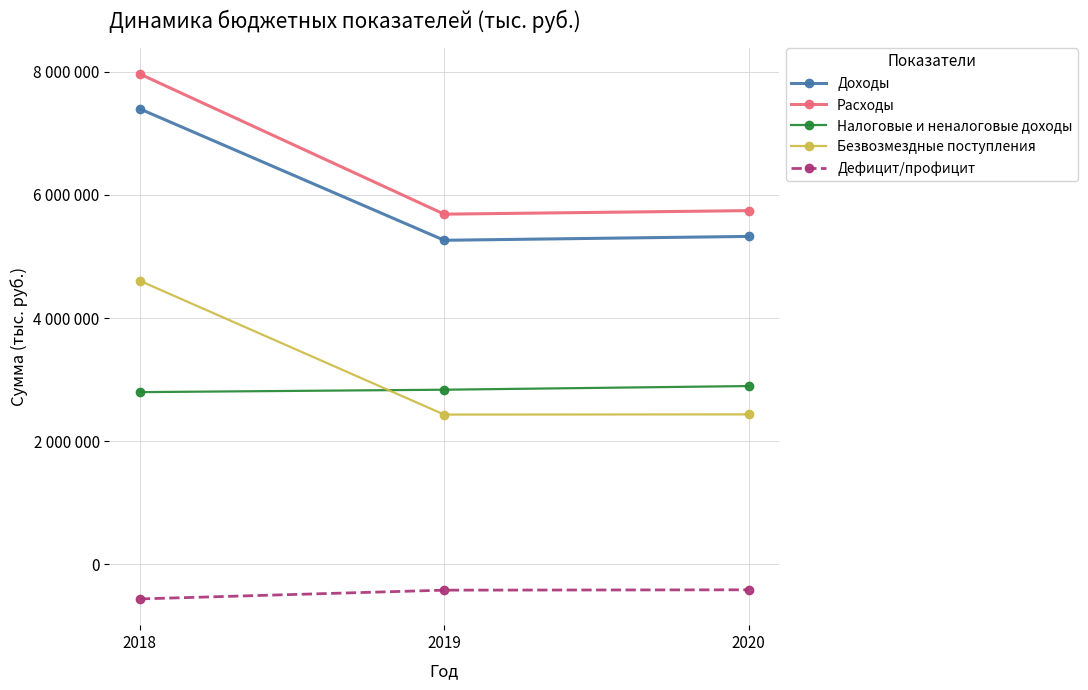

At which category does the chart reach its minimum across all series?

2018